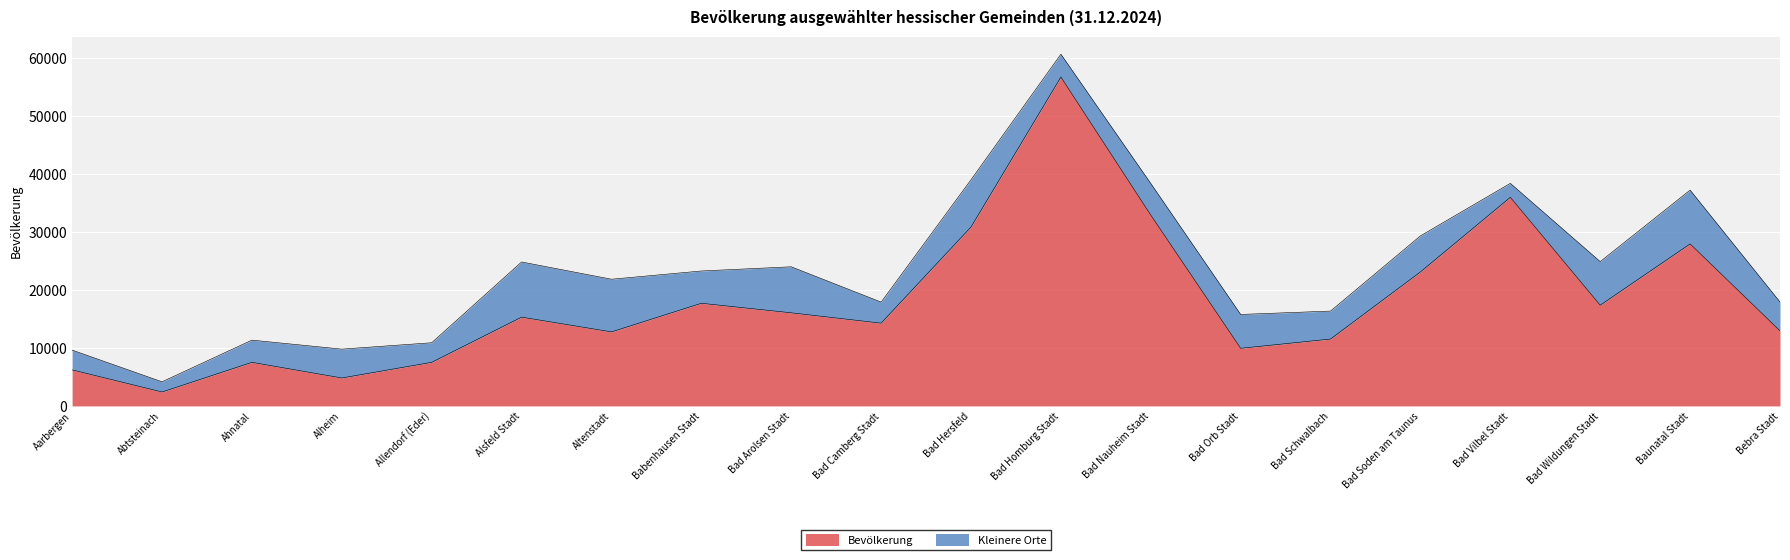

Does the chart display data point markers on the line(s)?

No